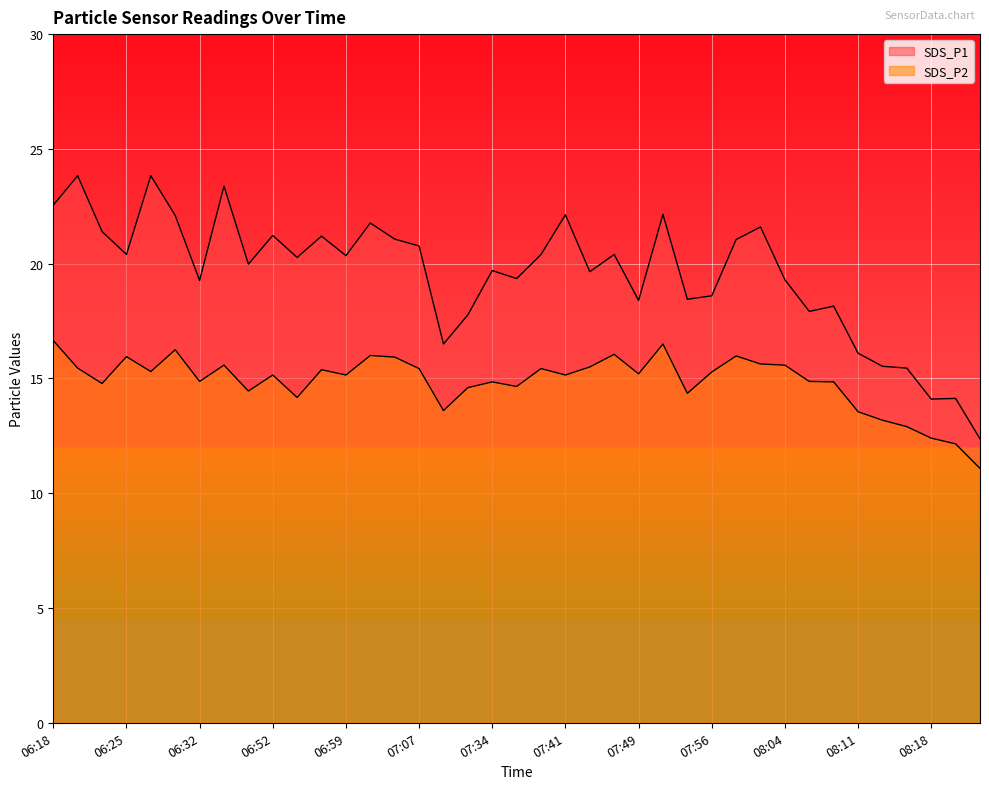

Which category has the lowest value in the SDS_P2 series?

08:26